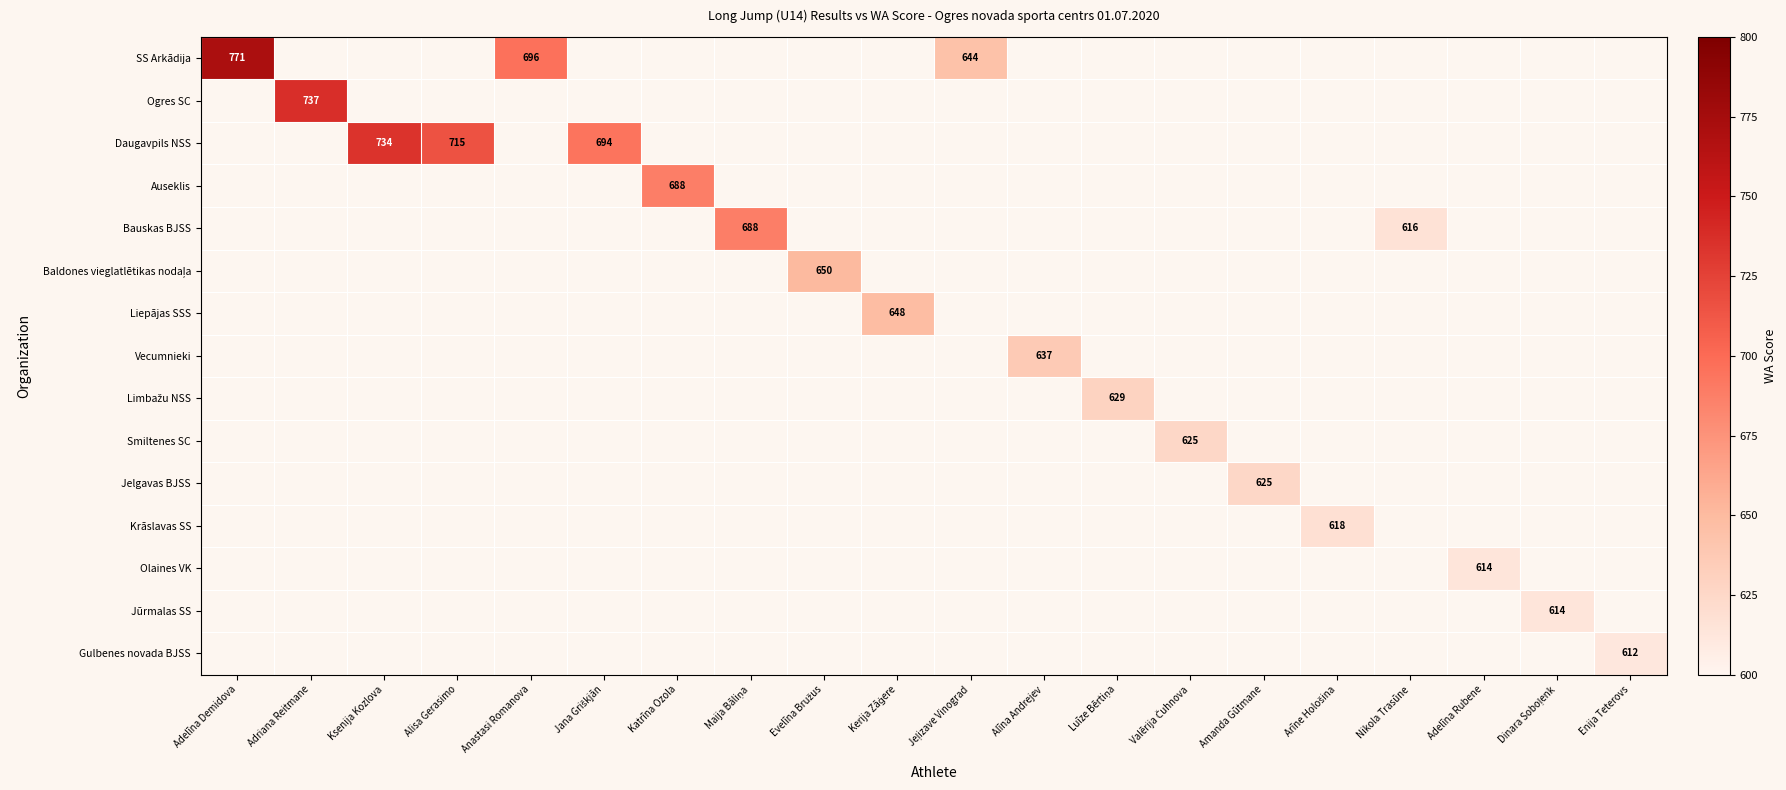

Count the number of data series in this chart.

15